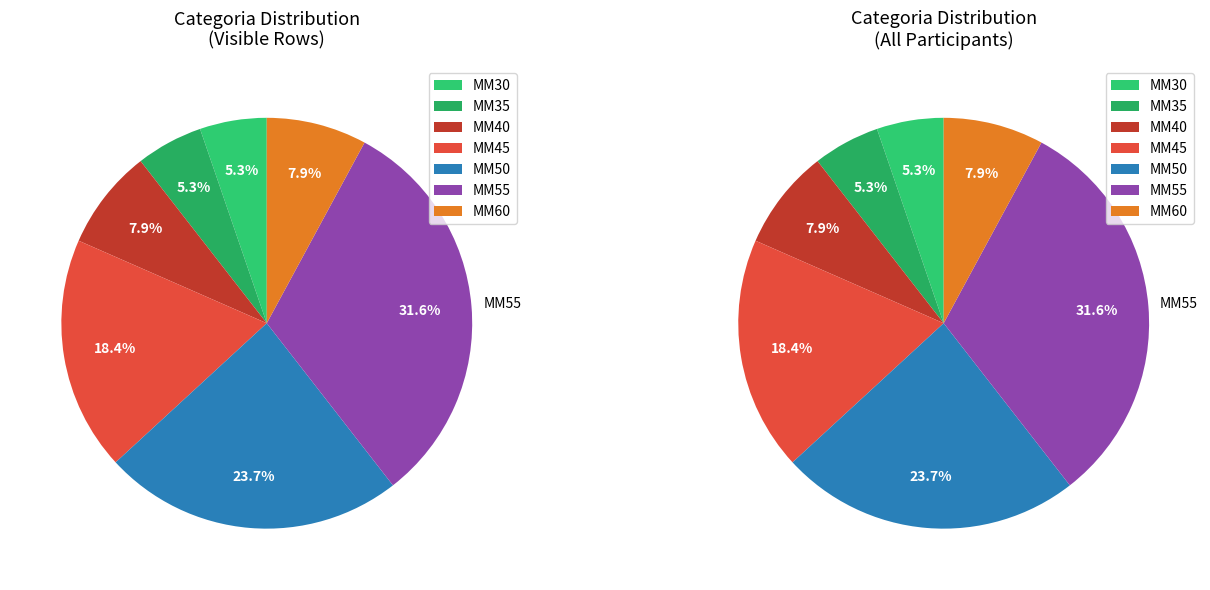

To the nearest percent, what portion does MM30 represent?

5%